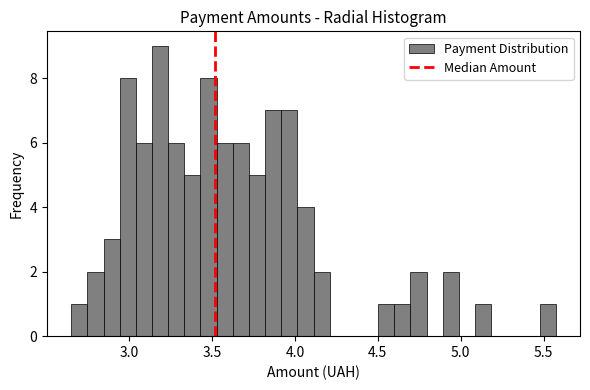

Around what value on the x-axis is the tallest bar? Give the approximate position of its centre, as read against the axis.

3.20